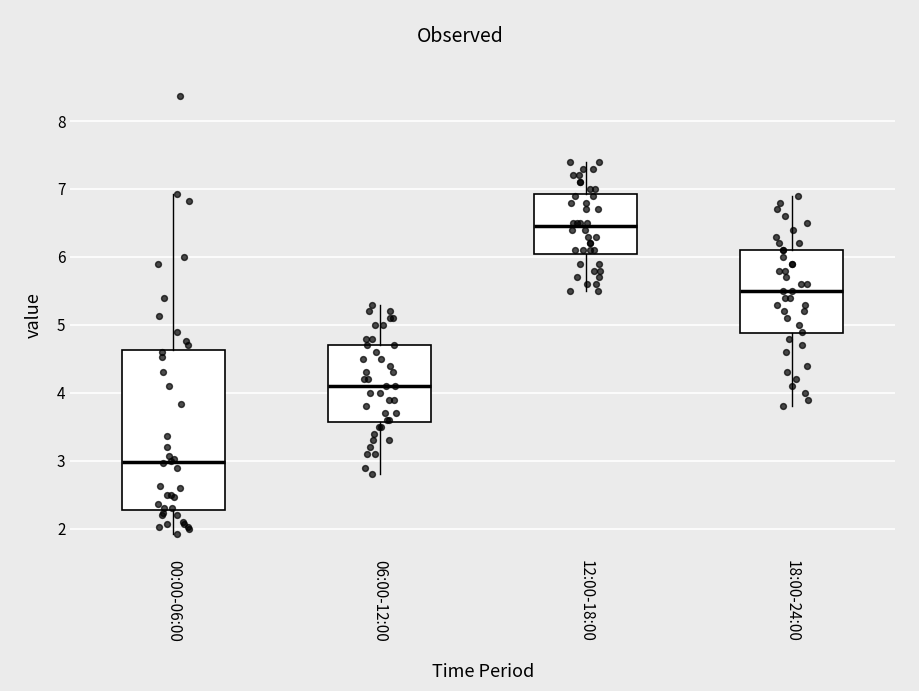

Reading left to right, transcribe this box plot: for each box, give where its median line is, the range the box spans, and where its two whiskers end, as read against the y-axis. The values are not printed on the chart, so give them approximately, as read against the axis.

00:00-06:00: median 3.0, box 2.3 to 4.6, whiskers 1.9 to 6.9
06:00-12:00: median 4.1, box 3.6 to 4.7, whiskers 2.8 to 5.3
12:00-18:00: median 6.5, box 6.1 to 6.9, whiskers 5.5 to 7.4
18:00-24:00: median 5.5, box 4.9 to 6.1, whiskers 3.8 to 6.9